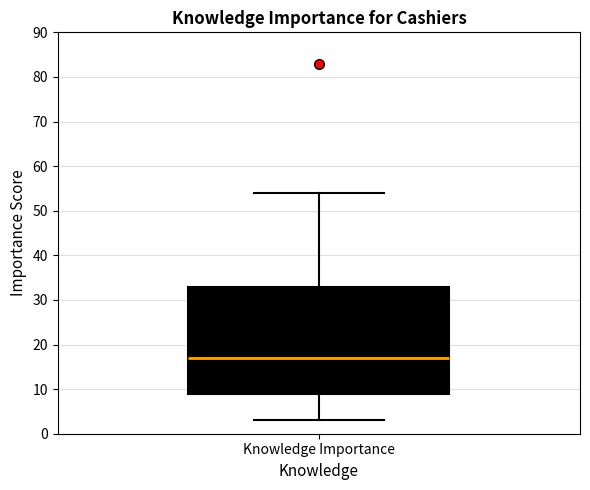

Where does the median line of the box for Knowledge Importance sit on the y-axis? The values are not printed on the chart, so give them approximately, as read against the axis.

17